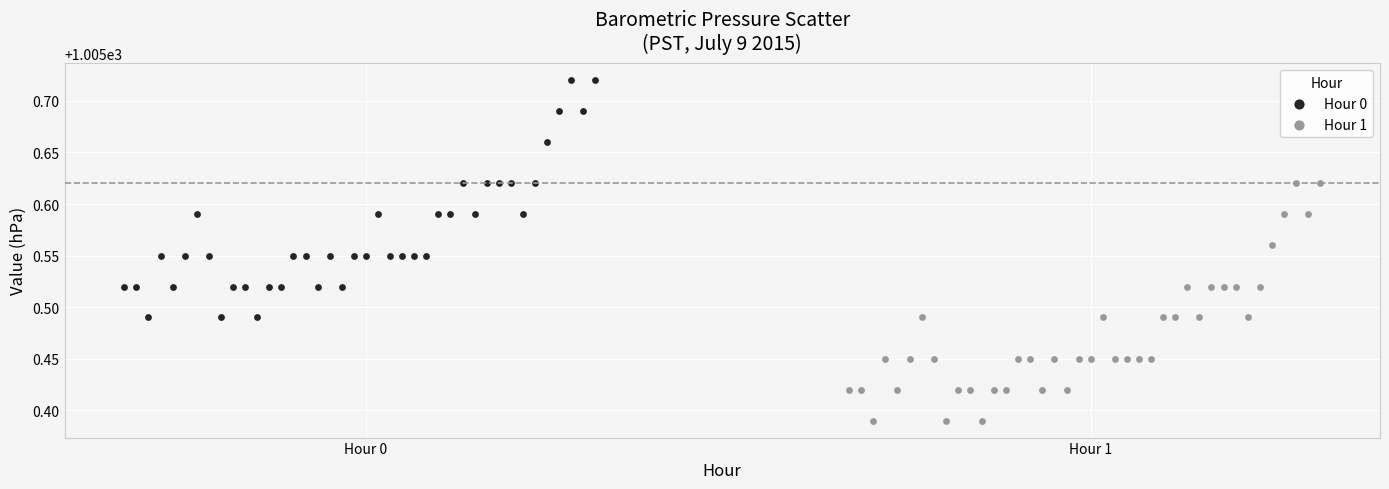

Which series reaches the maximum Y coordinate?

Hour 0